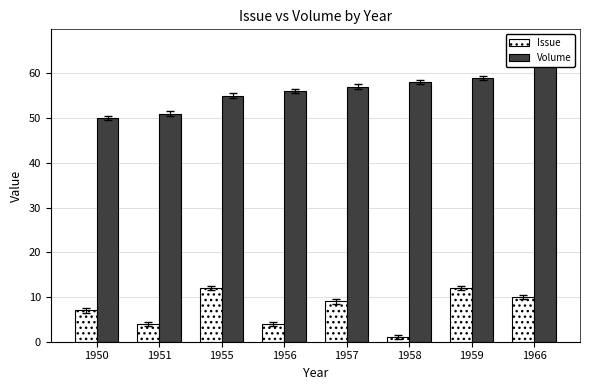

Which series has the largest total across all categories?

Volume